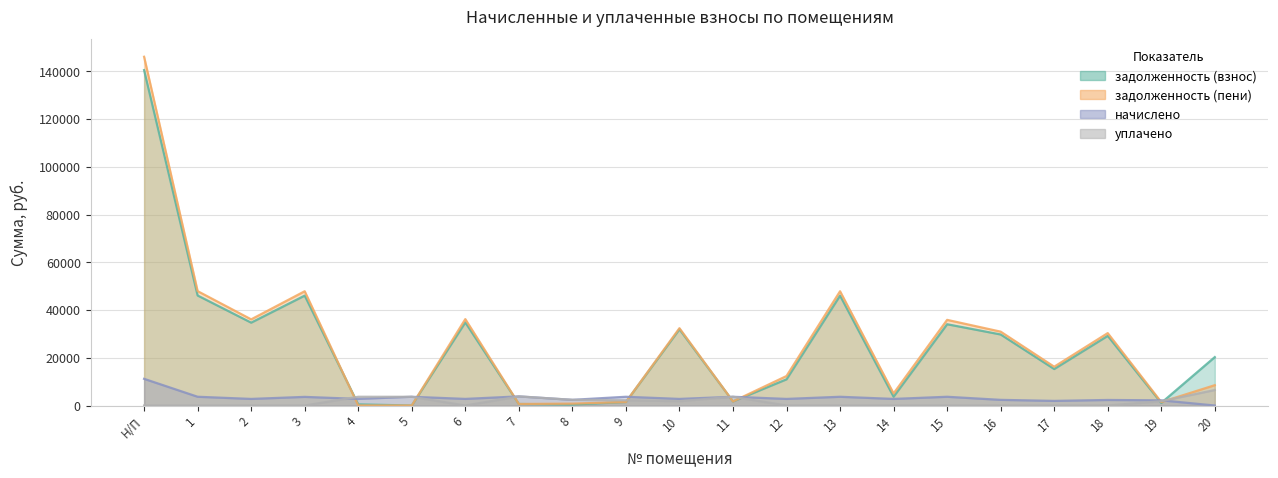

How many intersections are there between задолженность (пени) and задолженность (взнос)?

2